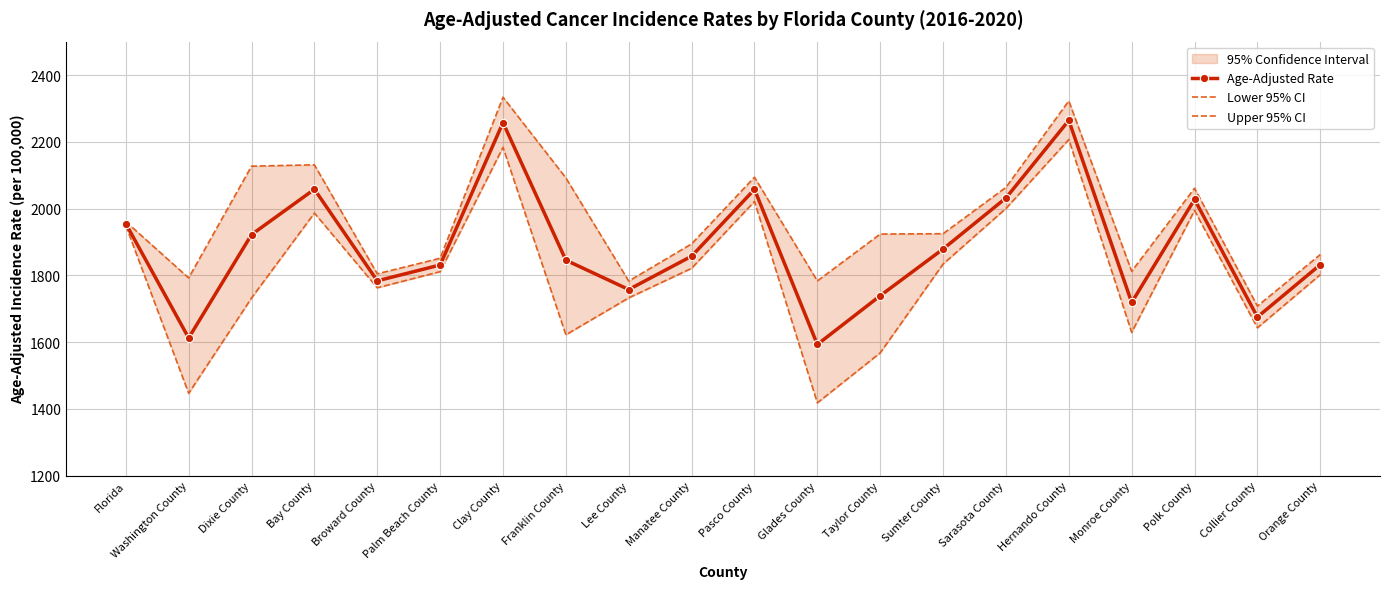

Which has a higher value, Lee County or Glades County?

Lee County